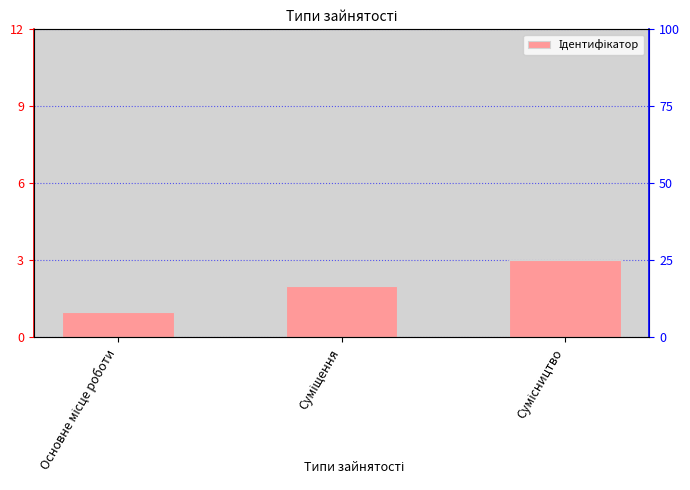

Reading left to right, what are all the values shown in this chart?

1	2	3